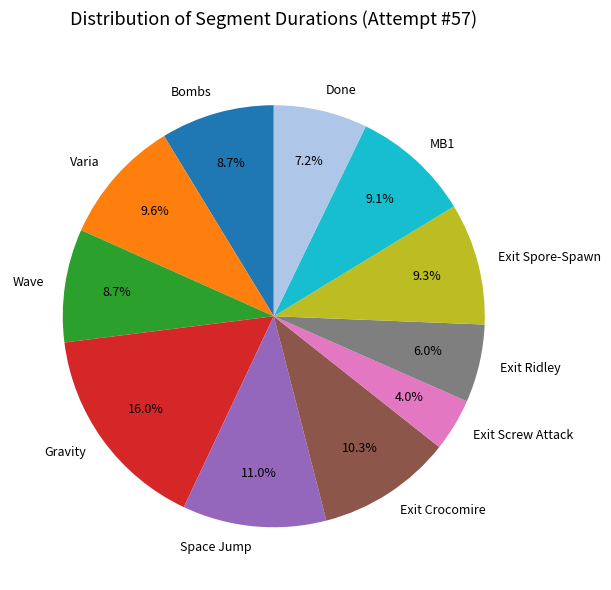

True or false: Exit Screw Attack accounts for 17% of the total.

False